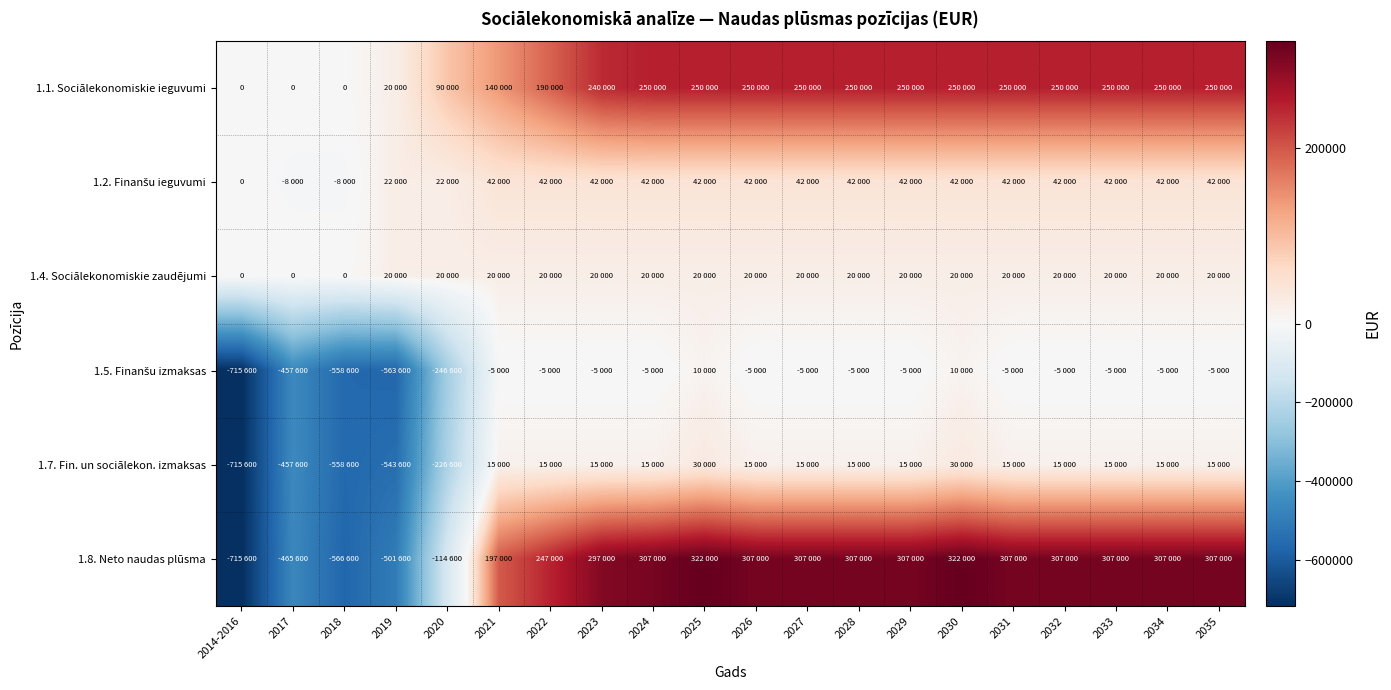

What value does the 1.5. Finanšu izmaksas series have at 2018, to the nearest 10?

-558600